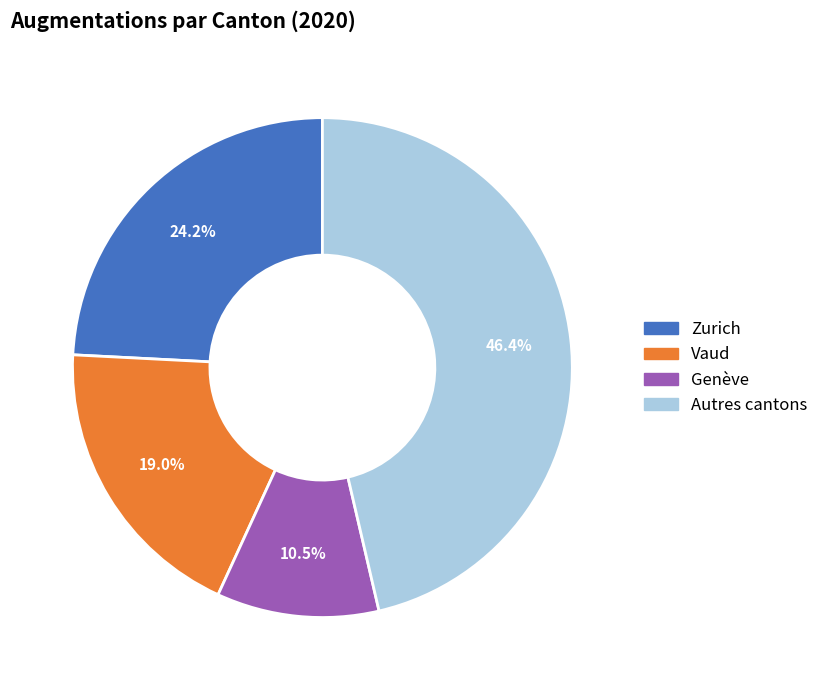

Does any single category account for the majority?

No